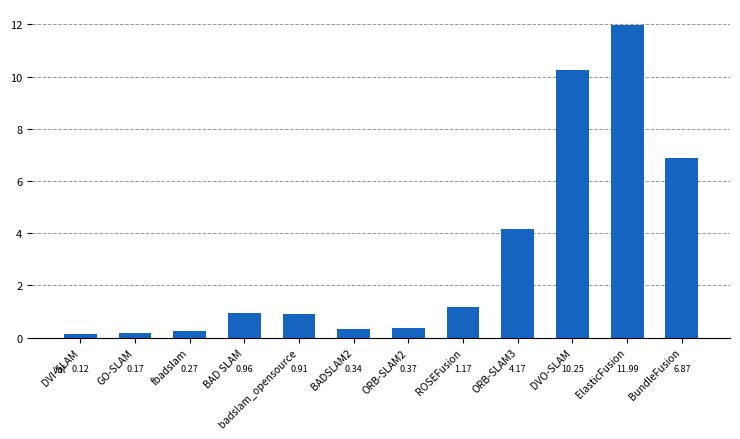

What is the change in value from BADSLAM2 to ROSEFusion?

+0.8